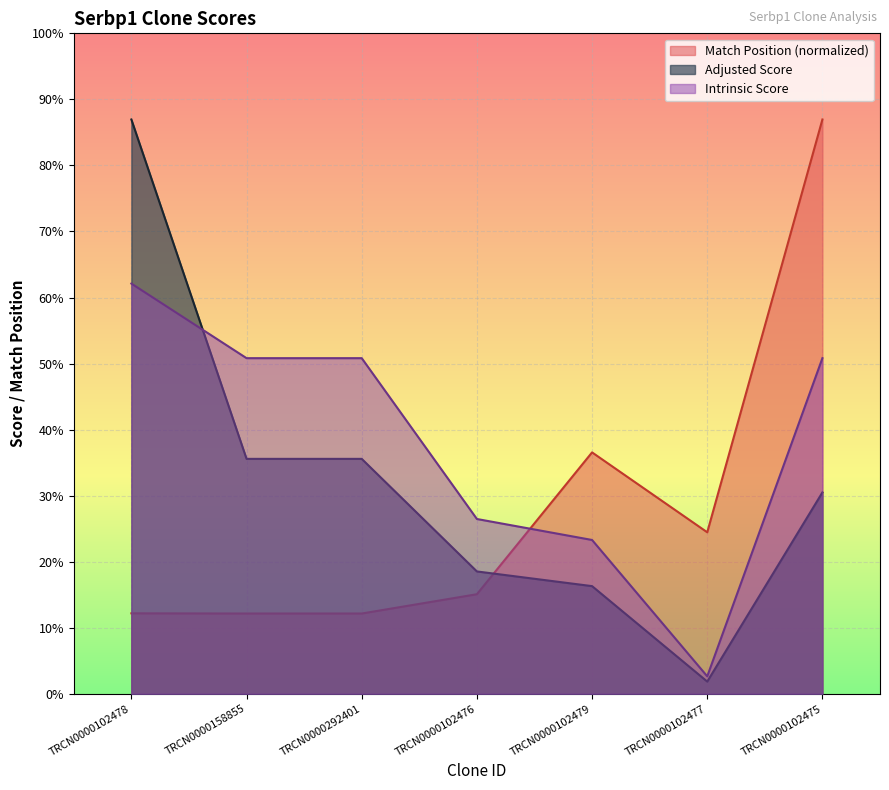

At TRCN0000102478, list the series in order from smallest to largest.

Match Position (normalized), Intrinsic Score, Adjusted Score